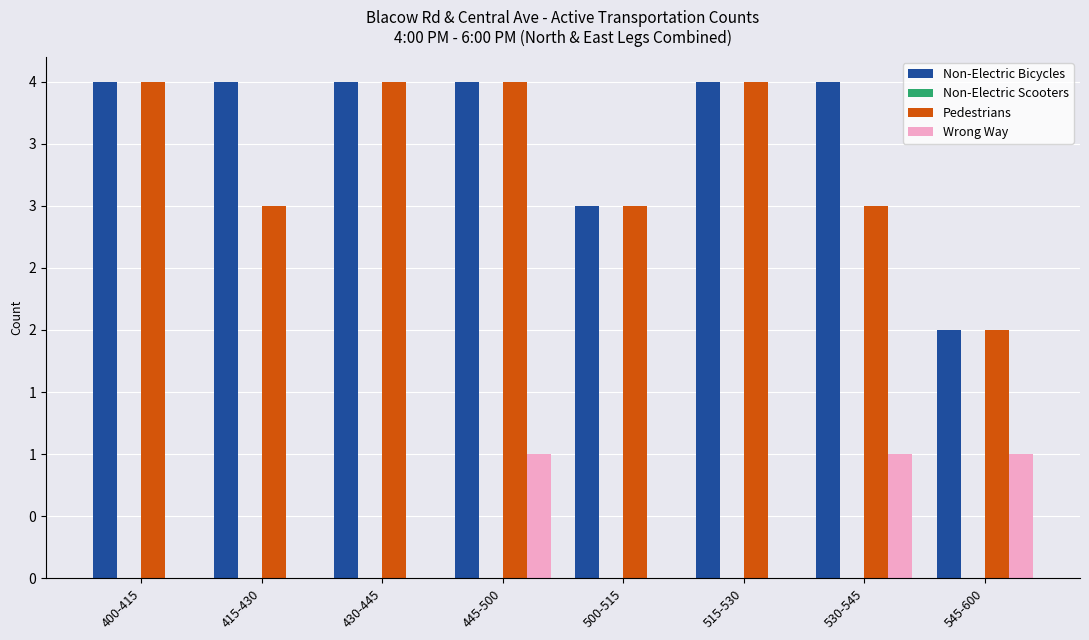

Are the bars horizontal?

No